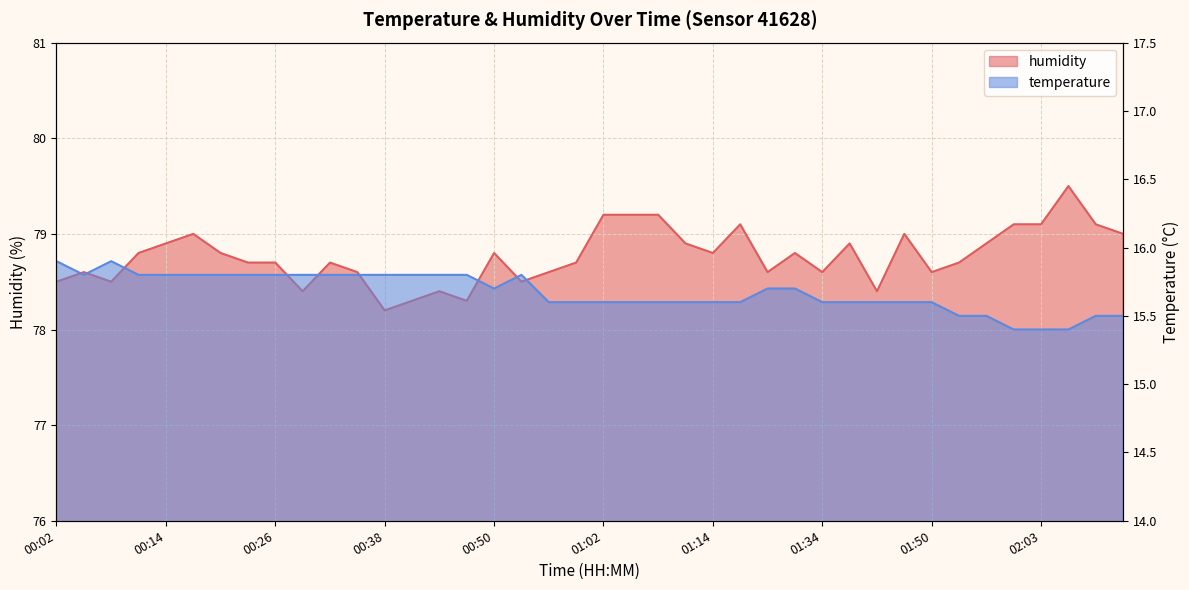

Rank the series at 01:37 from highest to lowest value.

humidity, temperature